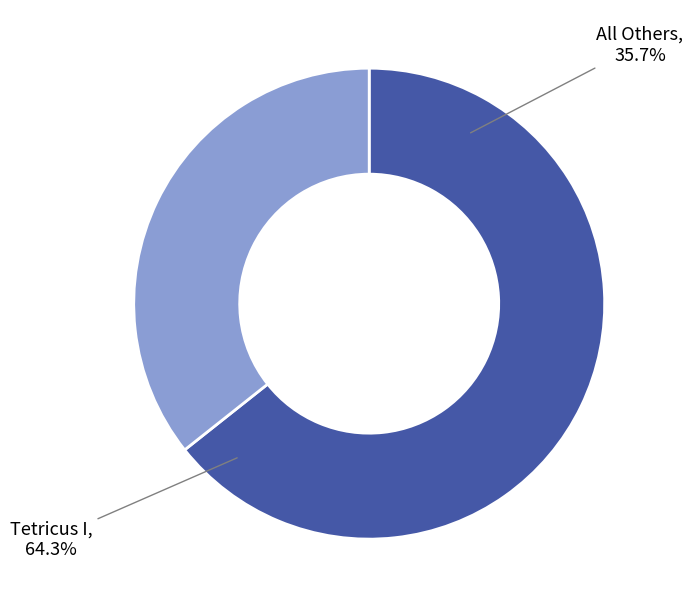

Which category has the biggest portion of the pie?

Tetricus I